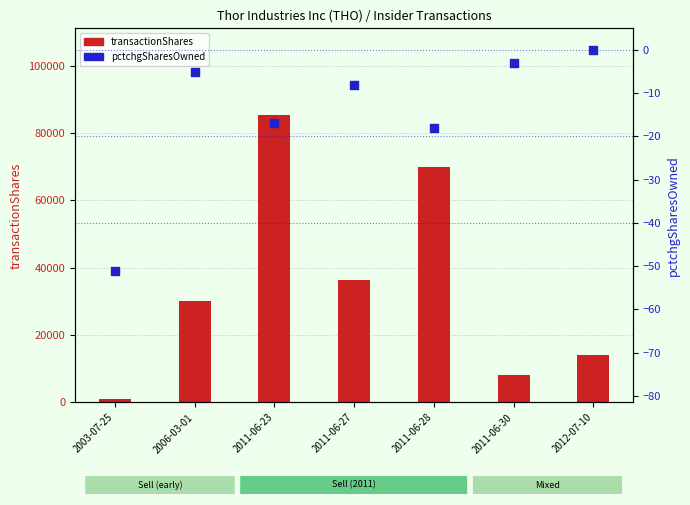

Which series has the widest spread of Y values?

transactionShares